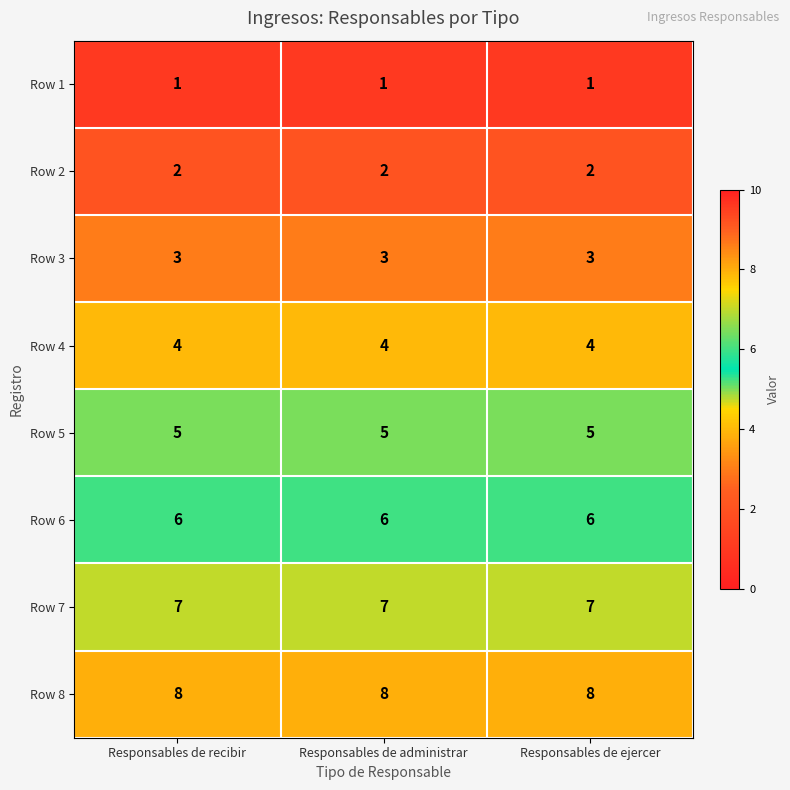

What is the minimum value for Row 4?

4